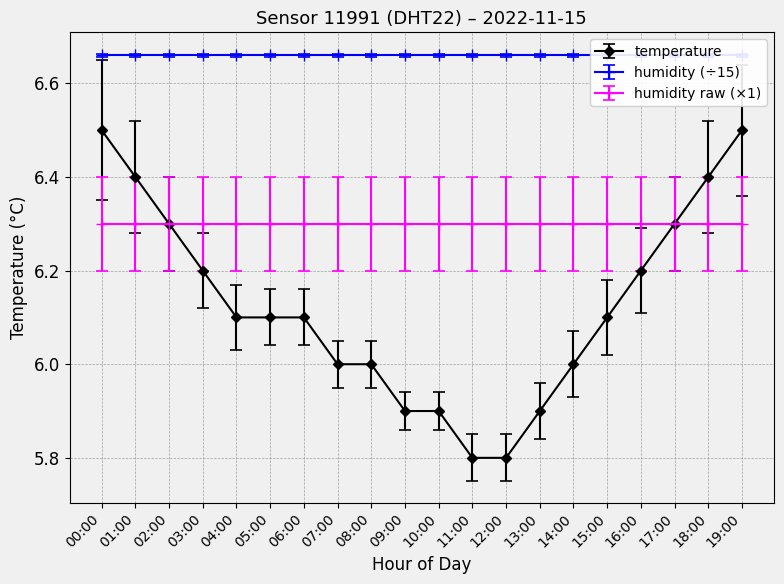

What is the label of the 7th point from the left?

06:00